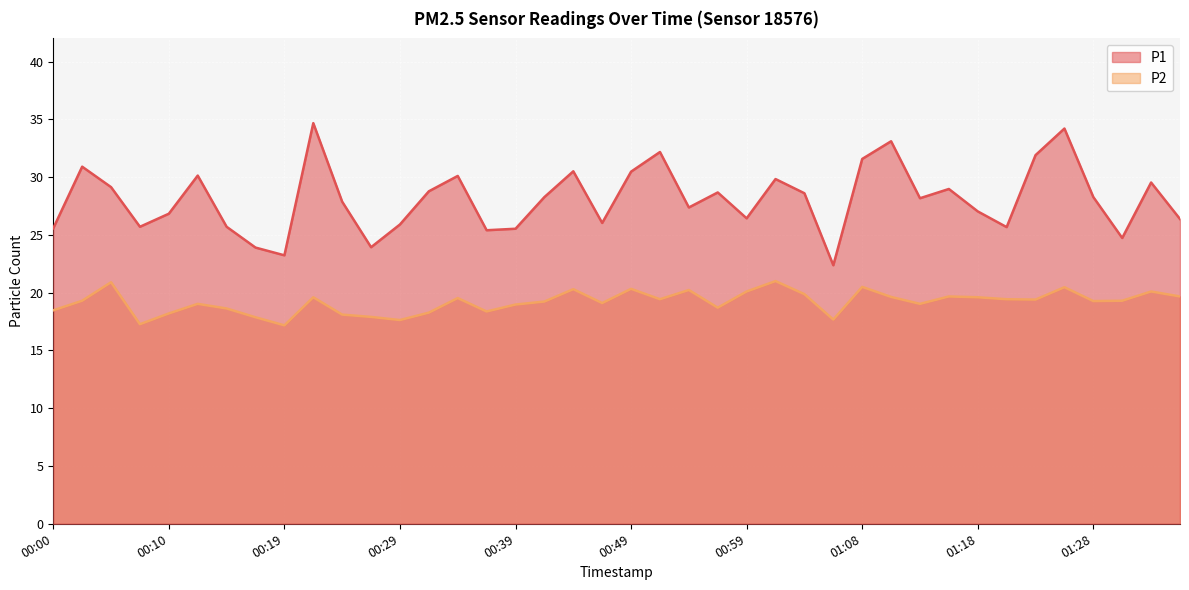

Reading left to right, extract all data points from this chart.

P1: 00:00=25.6	00:02=30.9	00:05=29.1	00:07=25.7	00:10=26.8	00:12=30.1	00:15=25.7	00:17=23.9	00:19=23.2	00:22=34.7	00:24=27.9	00:27=23.9	00:29=25.9	00:32=28.8	00:34=30.1	00:37=25.4	00:39=25.5	00:41=28.3	00:44=30.5	00:46=26.0	00:49=30.5	00:51=32.2	00:54=27.4	00:56=28.7	00:59=26.4	01:01=29.8	01:04=28.6	01:06=22.4	01:08=31.6	01:11=33.1	01:13=28.2	01:16=29.0	01:18=27.0	01:21=25.7	01:23=31.9	01:26=34.2	01:28=28.3	01:31=24.7	01:33=29.5	01:36=26.4
P2: 00:00=18.5	00:02=19.3	00:05=20.9	00:07=17.3	00:10=18.2	00:12=19.0	00:15=18.6	00:17=17.9	00:19=17.2	00:22=19.6	00:24=18.1	00:27=17.9	00:29=17.6	00:32=18.3	00:34=19.5	00:37=18.4	00:39=19.0	00:41=19.2	00:44=20.3	00:46=19.1	00:49=20.3	00:51=19.4	00:54=20.2	00:56=18.7	00:59=20.1	01:01=21.0	01:04=19.9	01:06=17.7	01:08=20.5	01:11=19.6	01:13=19.0	01:16=19.7	01:18=19.6	01:21=19.4	01:23=19.4	01:26=20.5	01:28=19.3	01:31=19.3	01:33=20.1	01:36=19.7